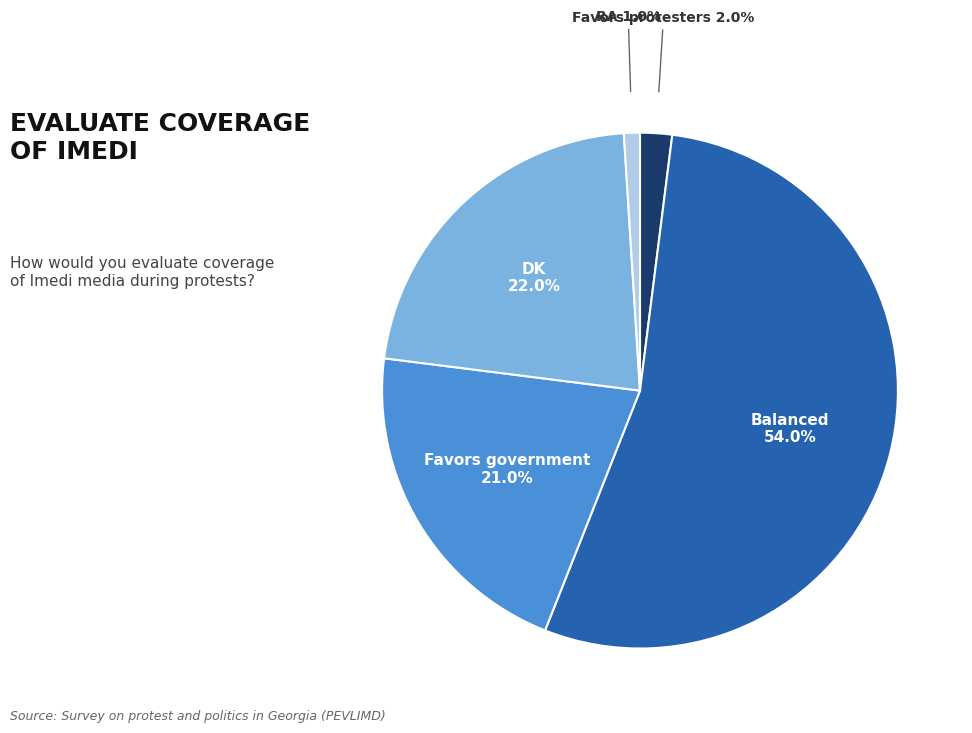

Is there any slice that represents more than half of the pie?

Yes